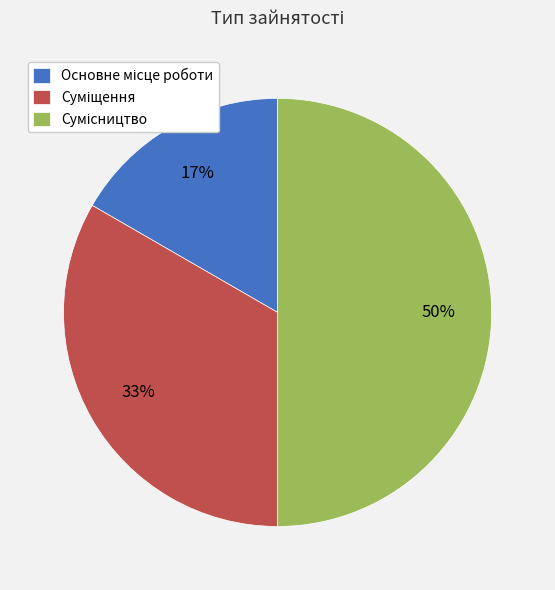

To the nearest percent, what is the difference between the largest and smallest slice percentages?

33%